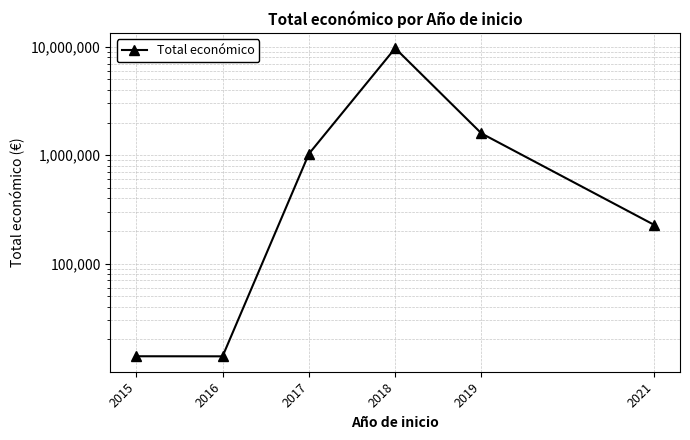

Read the value at 2016, to the nearest 100.

14000